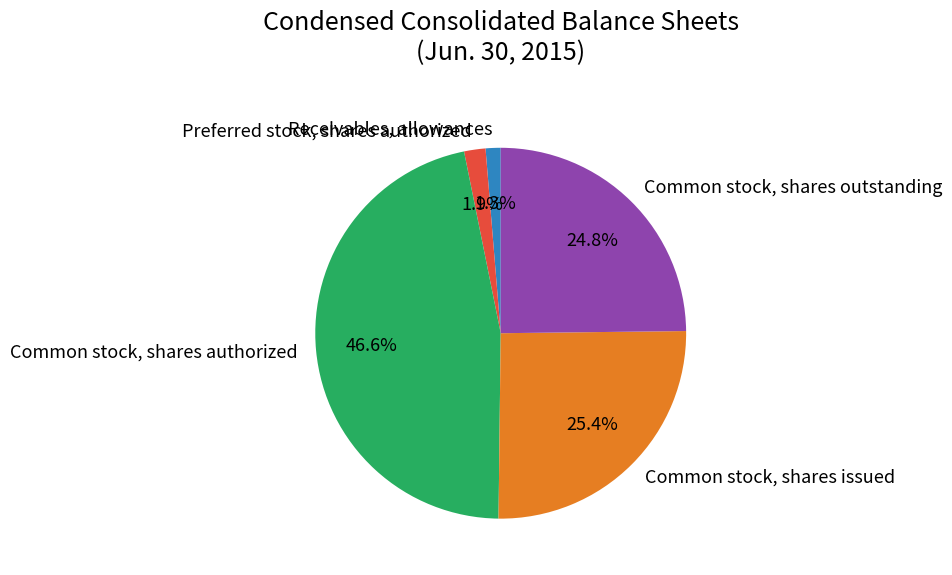

Which slice is the largest?

Common stock, shares authorized